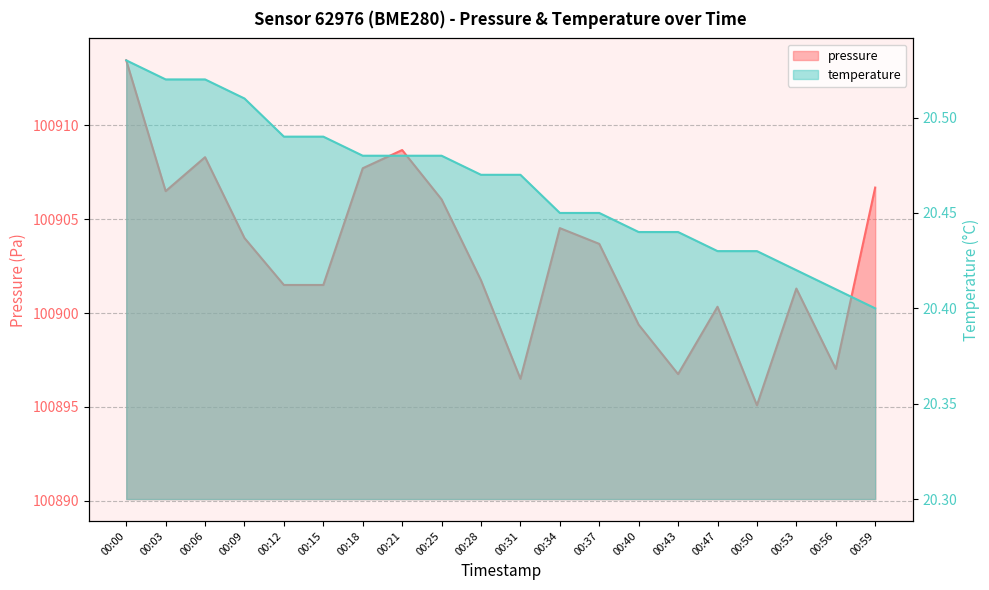

At which category is the sum across all series the highest?

00:00